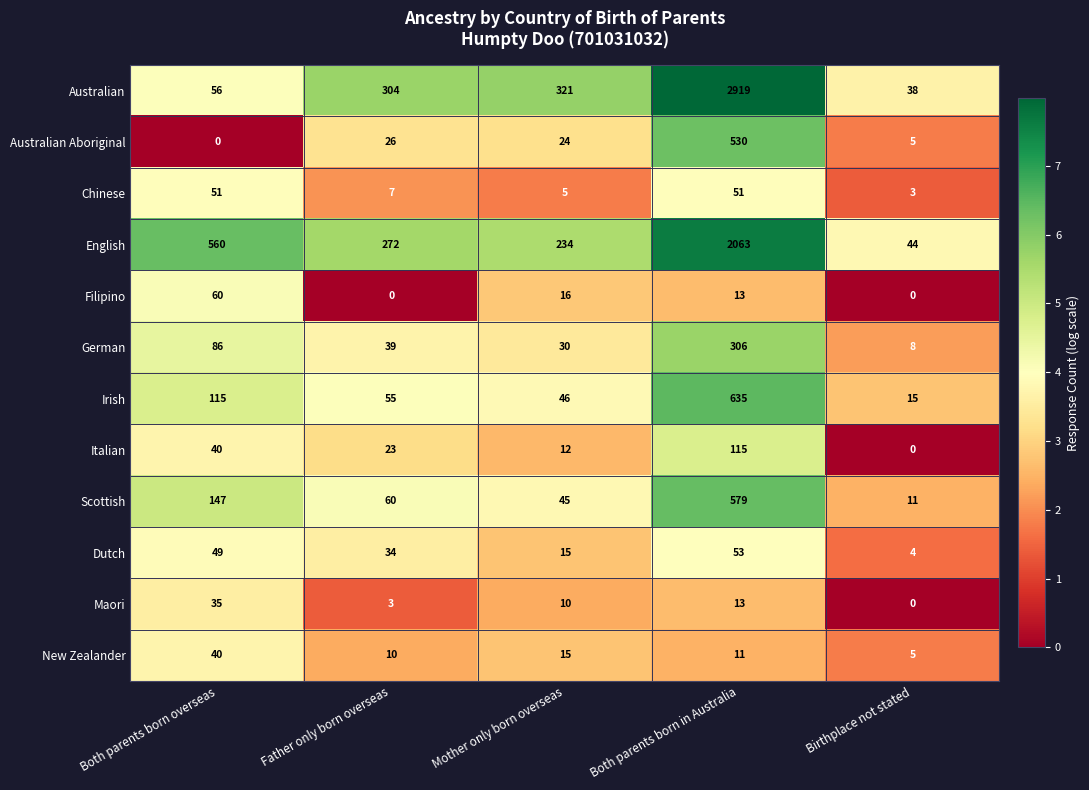

What is the sum of the Irish values at Father only born overseas and Birthplace not stated?

70